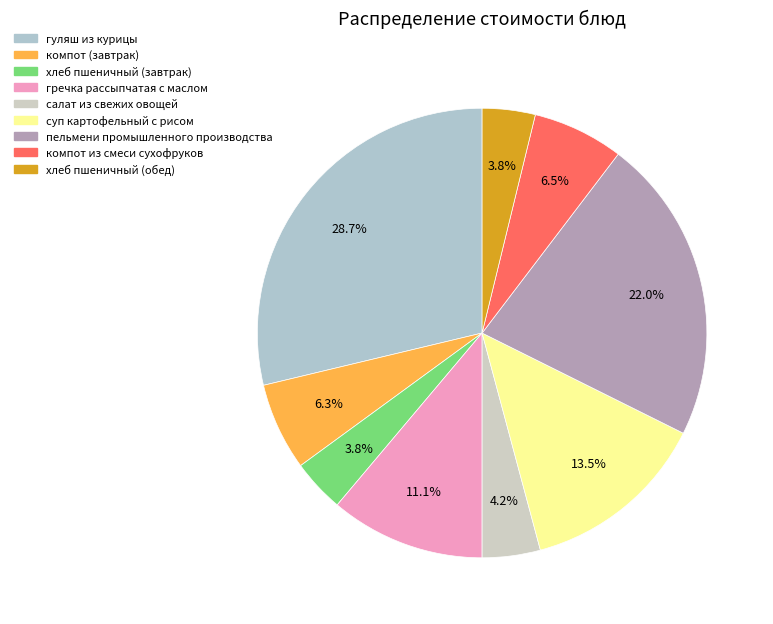

What is the ratio of the value at салат из свежих овощей to the value at гуляш из курицы?

0.1